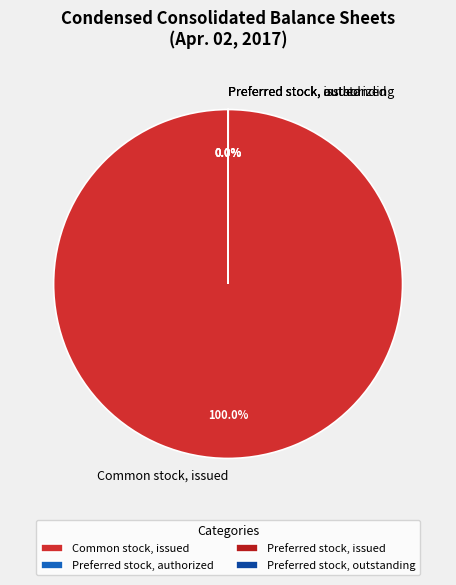

Which category accounts for the majority?

Common stock, issued